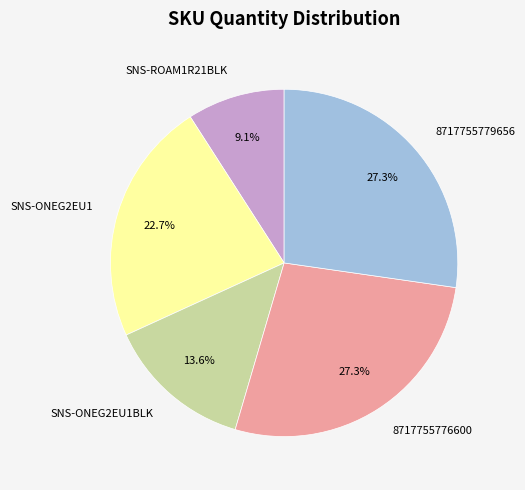

The 8717755776600 slice represents 27% of the pie. True or false?

True